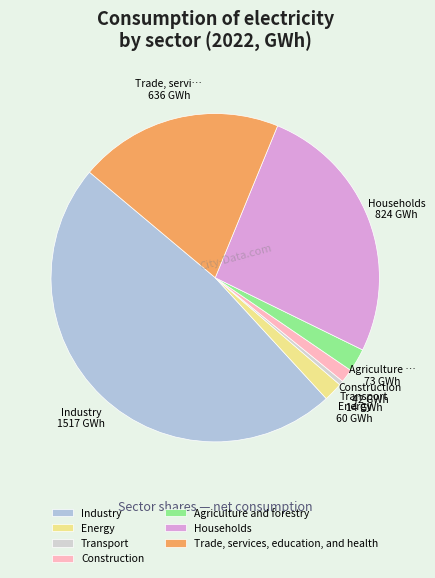

Count the number of slices in the pie.

7